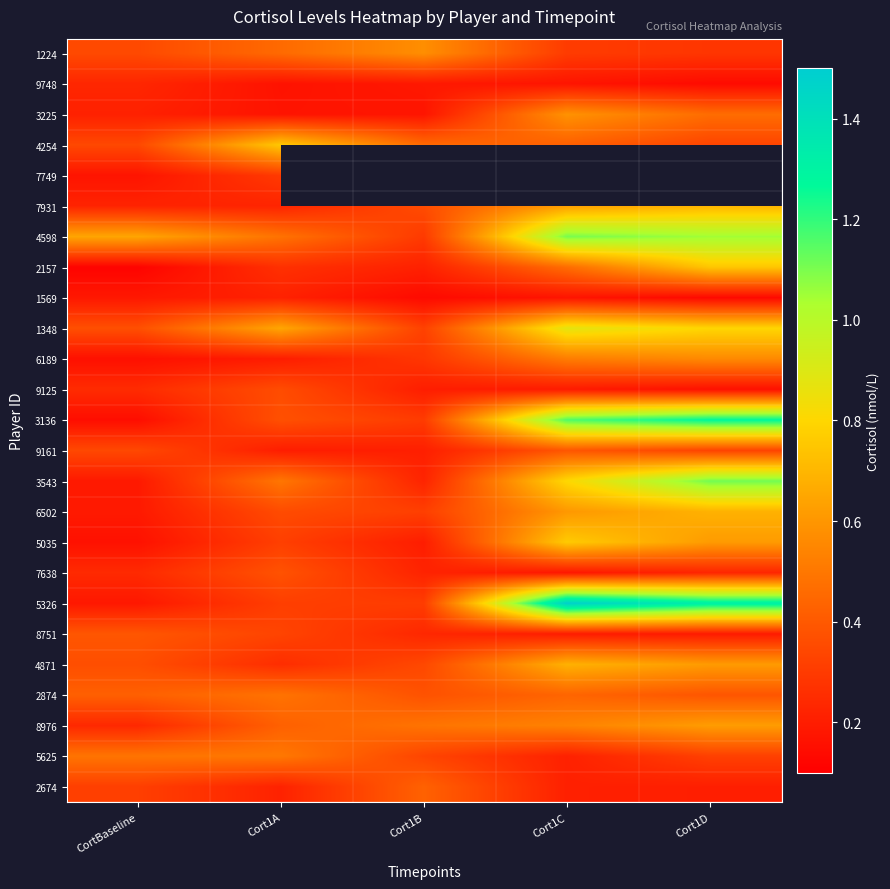

What is the maximum value shown in the chart?

1.5